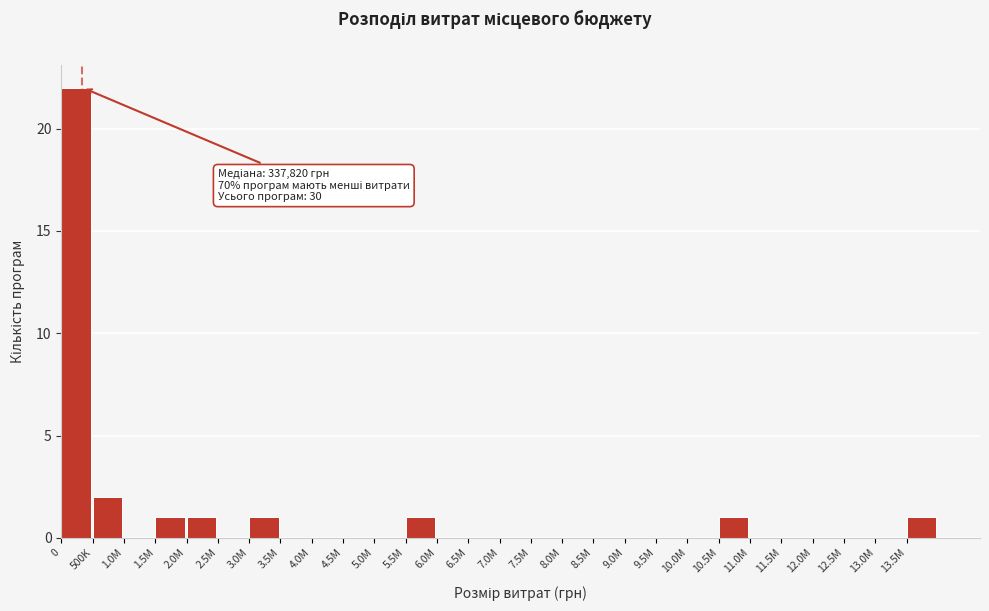

Reading left to right, extract all data points from this chart.

0=22	500K=2	1.0M=0	1.5M=1	2.0M=1	2.5M=0	3.0M=1	3.5M=0	4.0M=0	4.5M=0	5.0M=0	5.5M=1	6.0M=0	6.5M=0	7.0M=0	7.5M=0	8.0M=0	8.5M=0	9.0M=0	9.5M=0	10.0M=0	10.5M=1	11.0M=0	11.5M=0	12.0M=0	12.5M=0	13.0M=0	13.5M=1